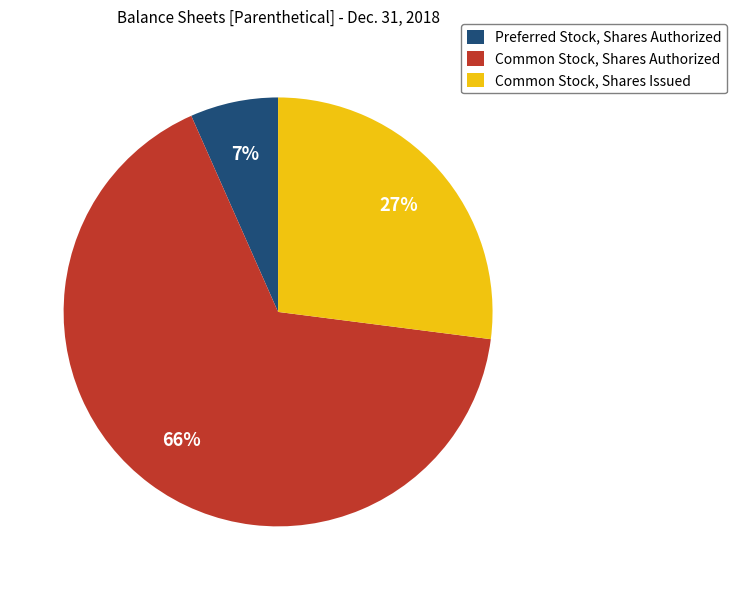

To the nearest percent, what is the average slice percentage?

33%